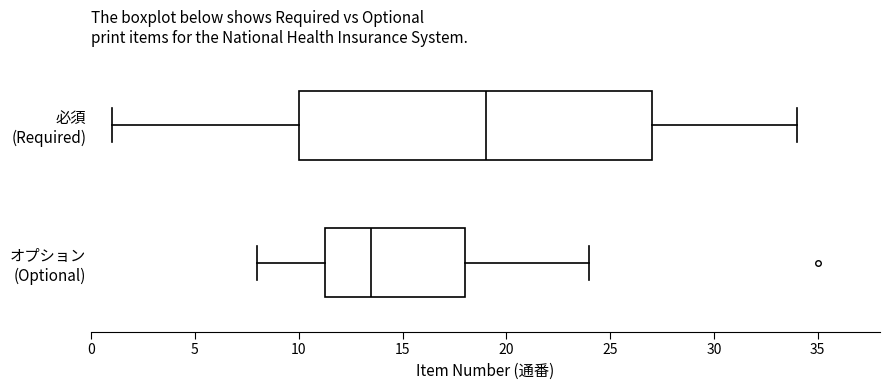

Reading bottom to top, read every box against the x-axis: the position of its median line, the range the box covers, and the ends of its whiskers. The values are not printed on the chart, so give them approximately, as read against the axis.

オプション (Optional): median 13.5, box 11.5 to 18.0, whiskers 8.0 to 24.0
必須 (Required): median 19.0, box 10.0 to 27.0, whiskers 1.0 to 34.0